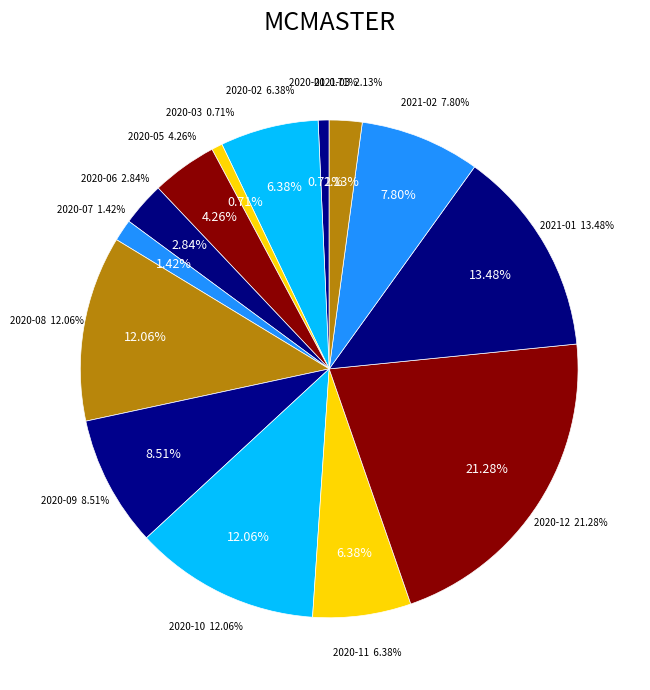

What percentage is the 2021-02 slice, to the nearest percent?

8%